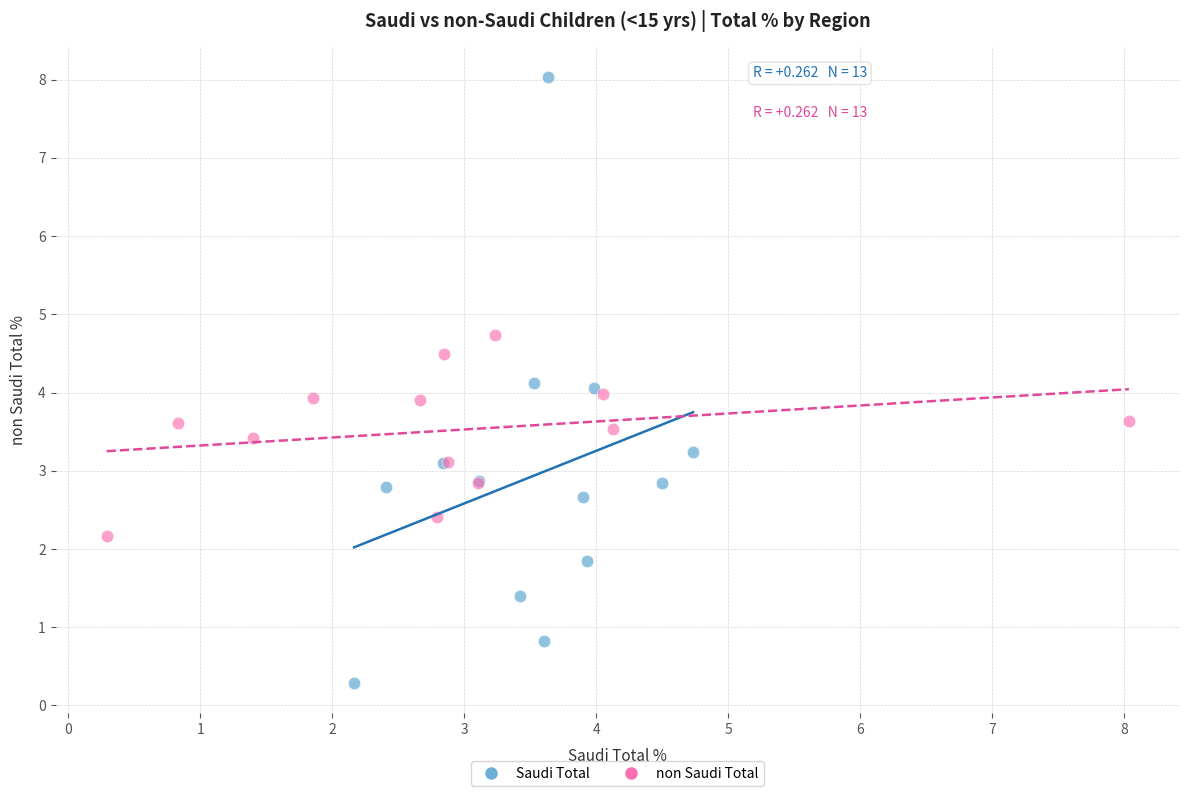

Which series contains the lowest Y value?

Saudi Total